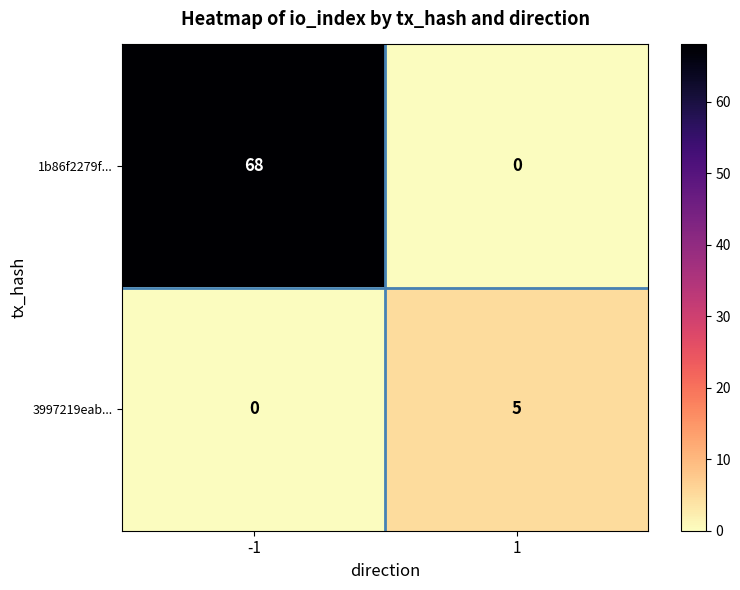

What is the greatest value displayed?

68